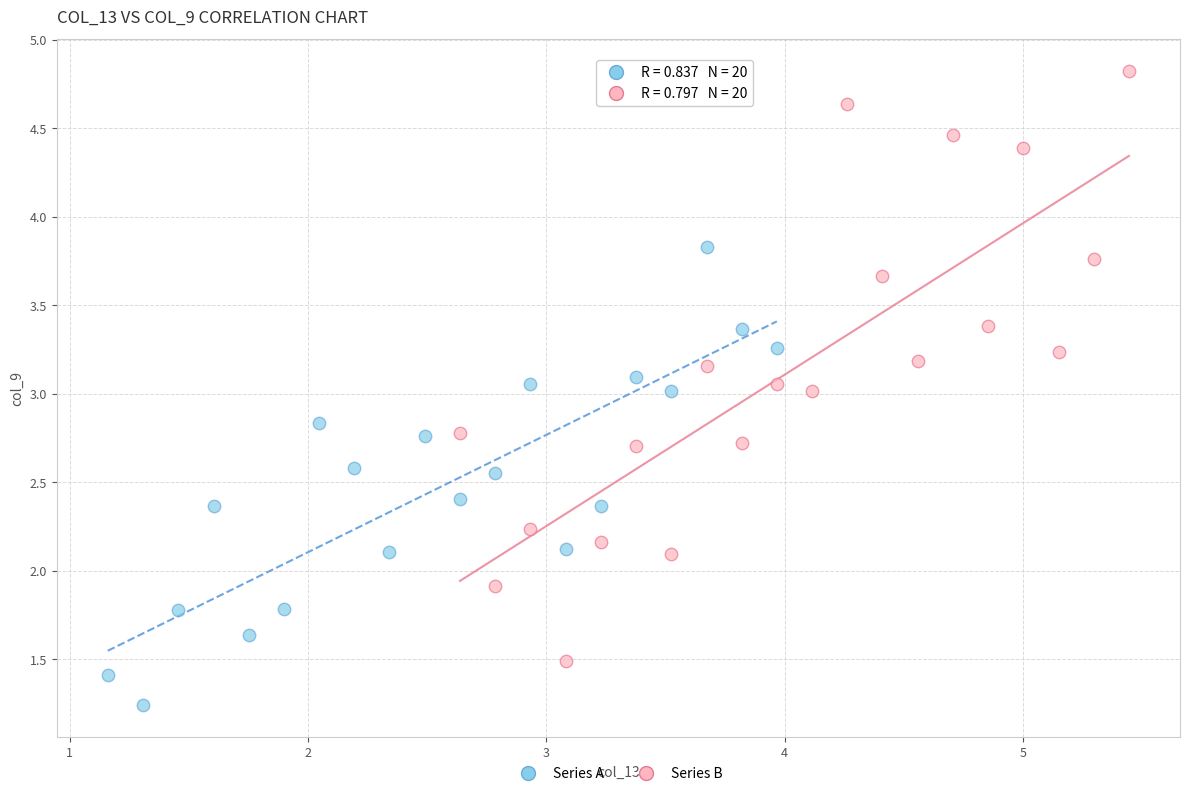

Which series contains the lowest Y value?

Series A